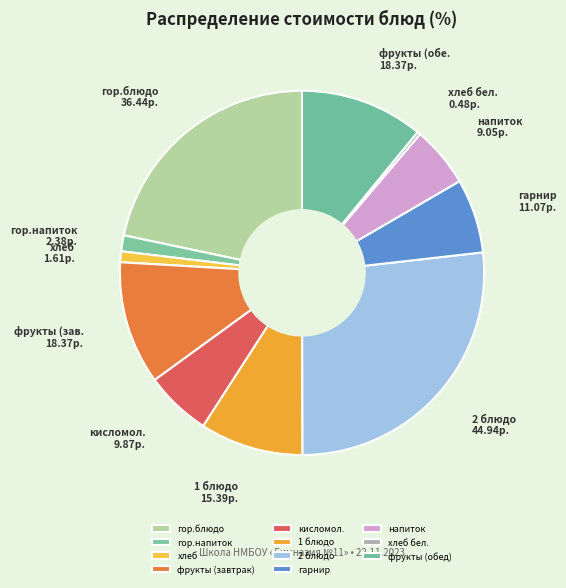

To the nearest percent, what portion does фрукты (обед) represent?

11%